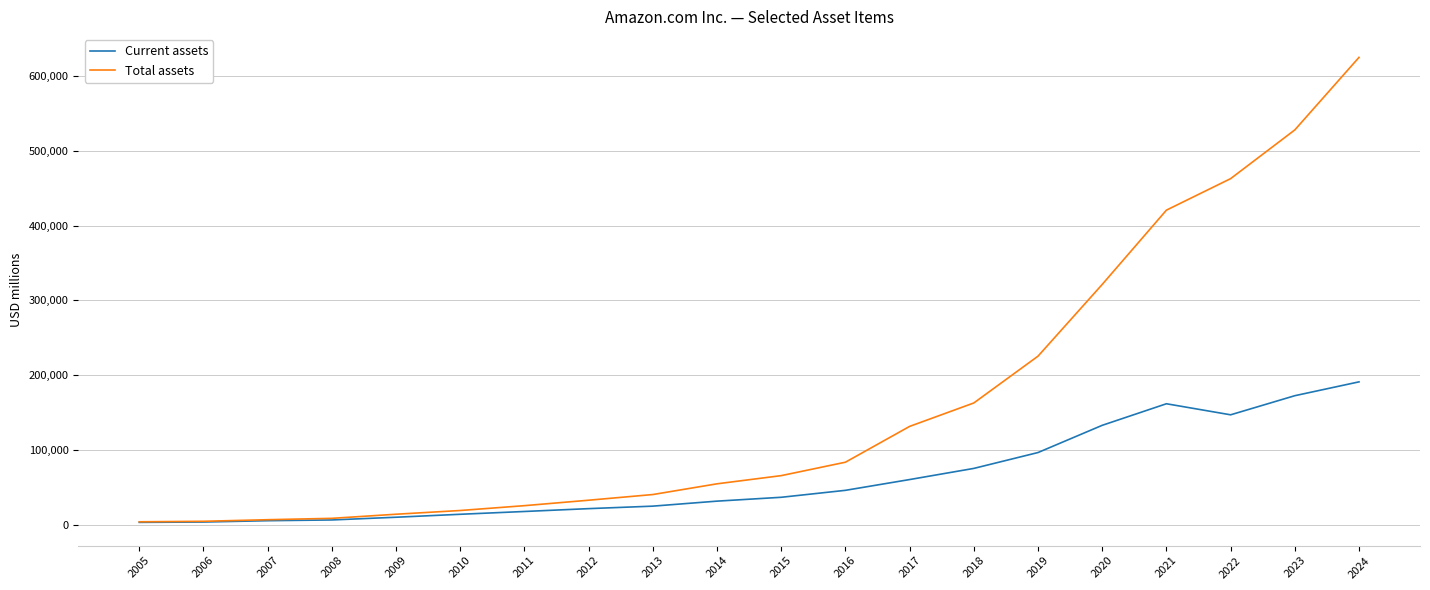

The value of Current assets at 2017 is 60197. True or false?

True